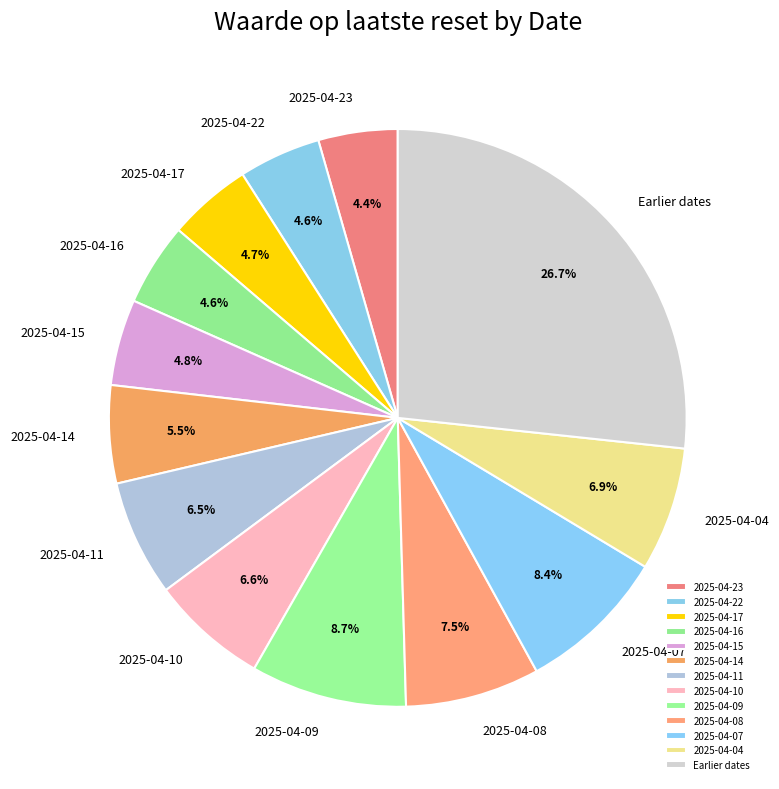

Which category has the biggest portion of the pie?

Earlier dates